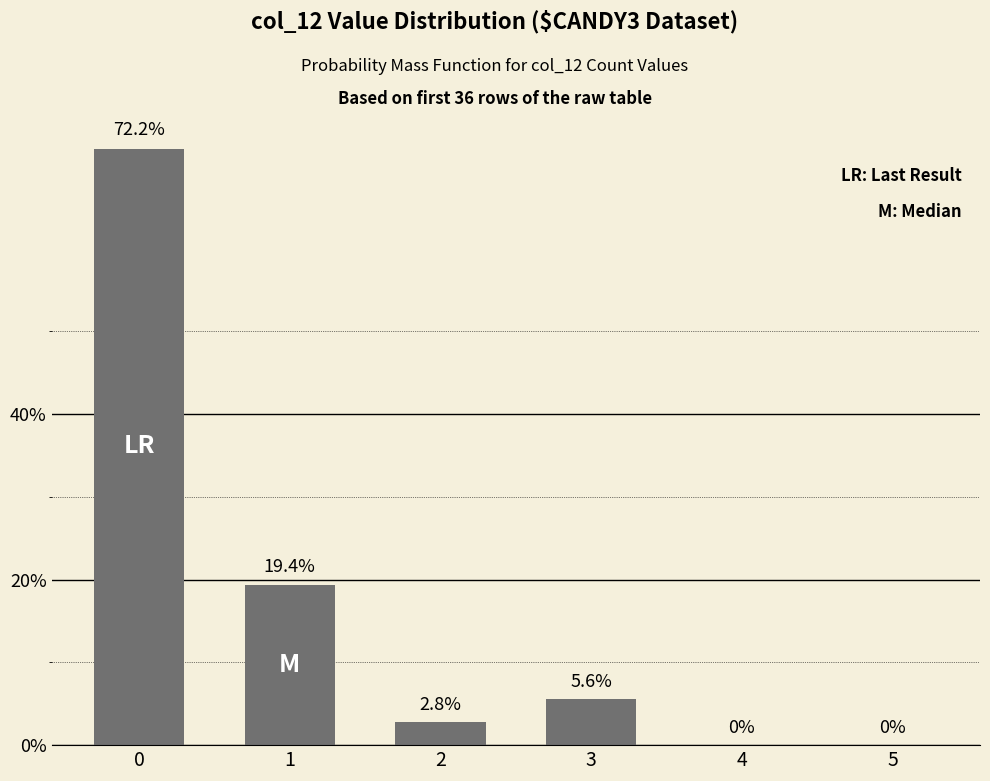

Is it true that the value at 3 is 5.6?

True